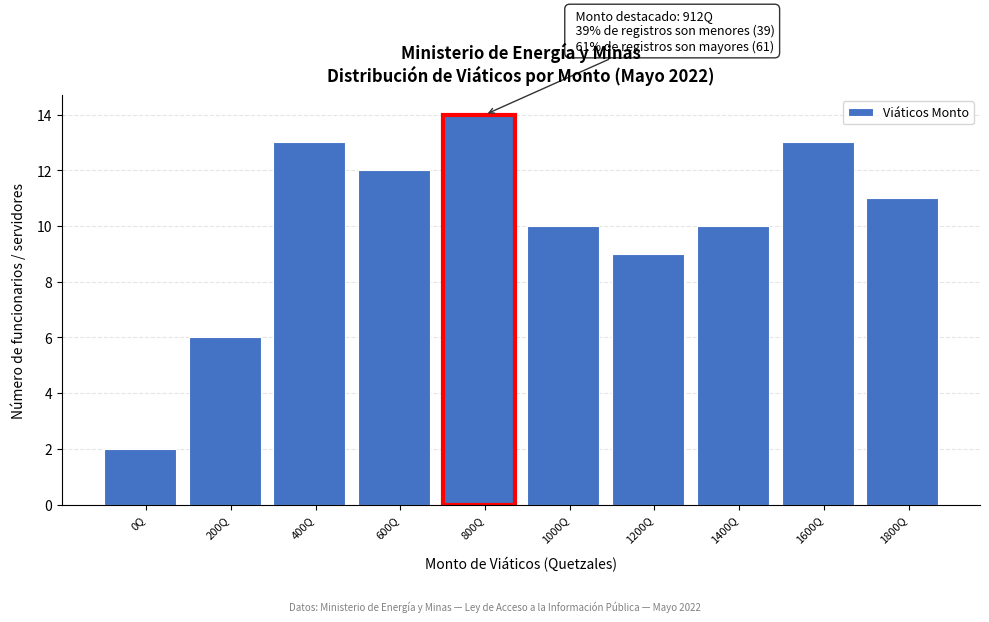

Reading left to right, transcribe all the data shown in this chart.

2	6	13	12	14	10	9	10	13	11